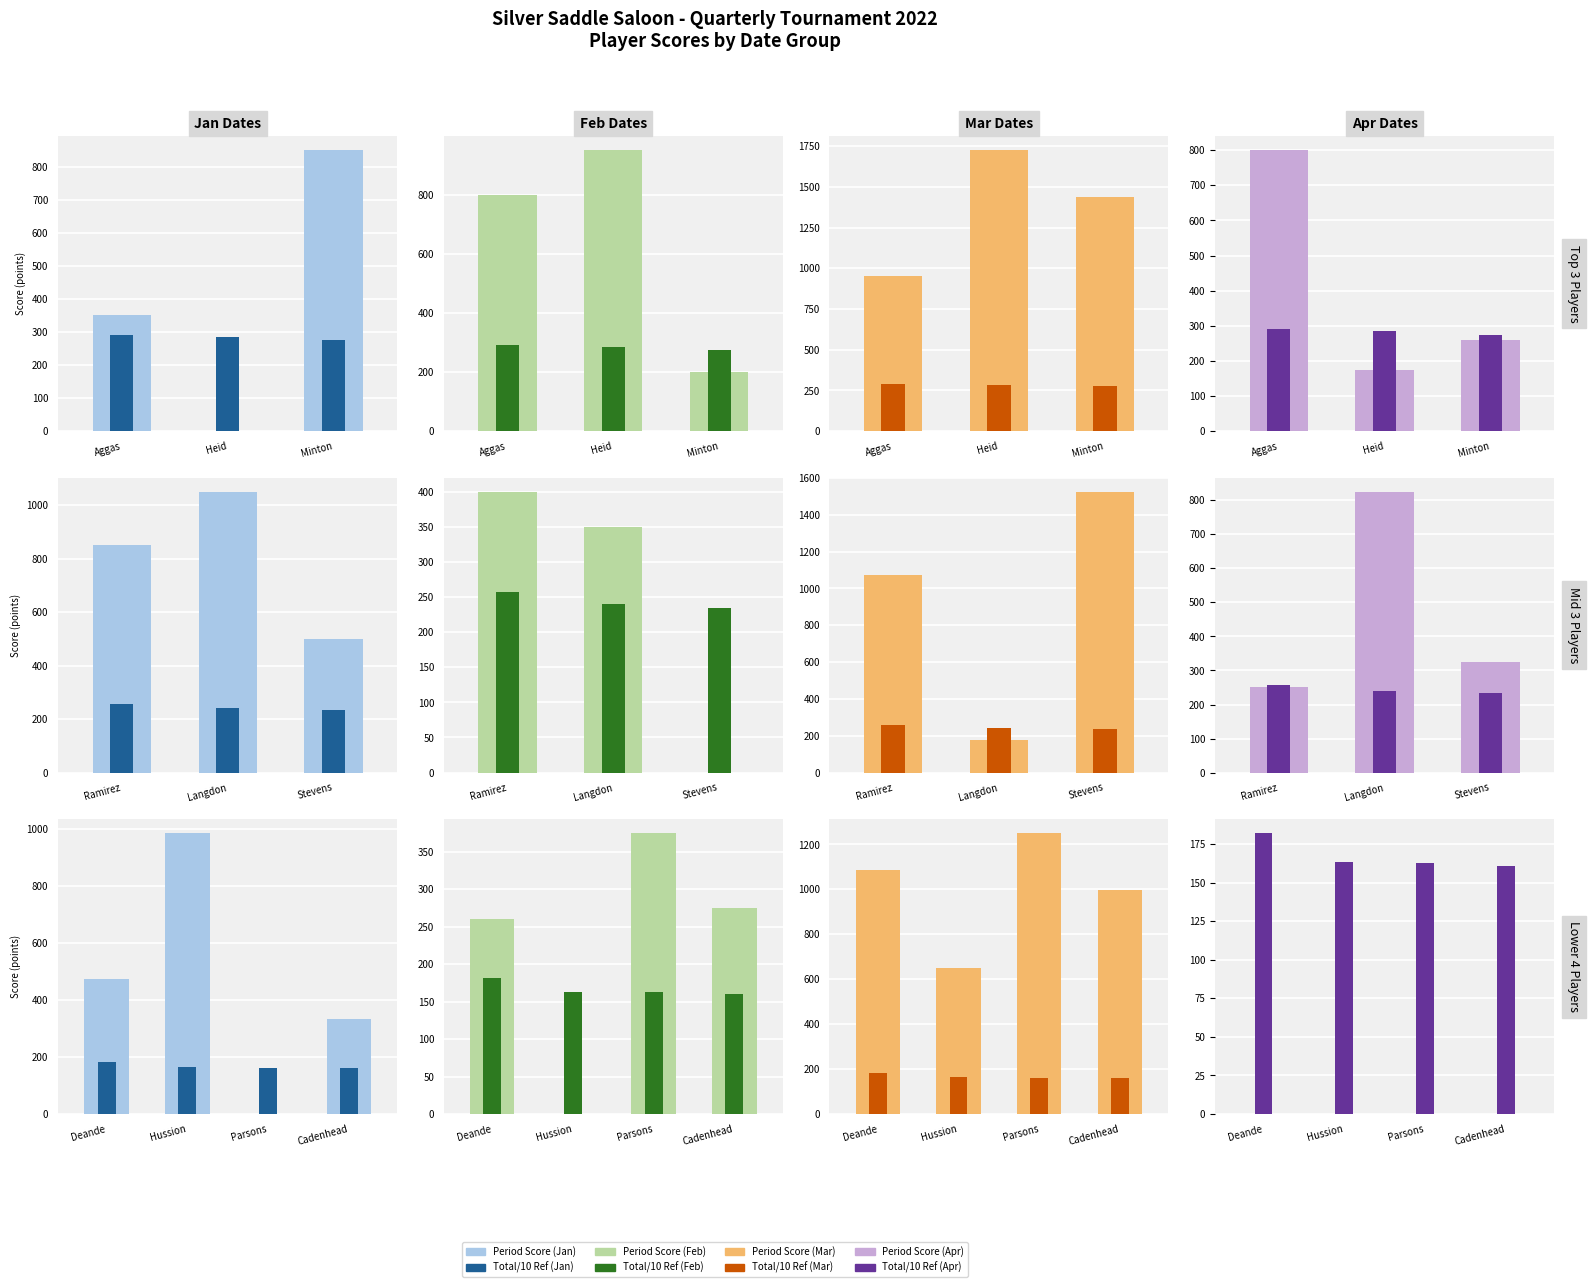

At how many categories does at least one series exceed 148?

4